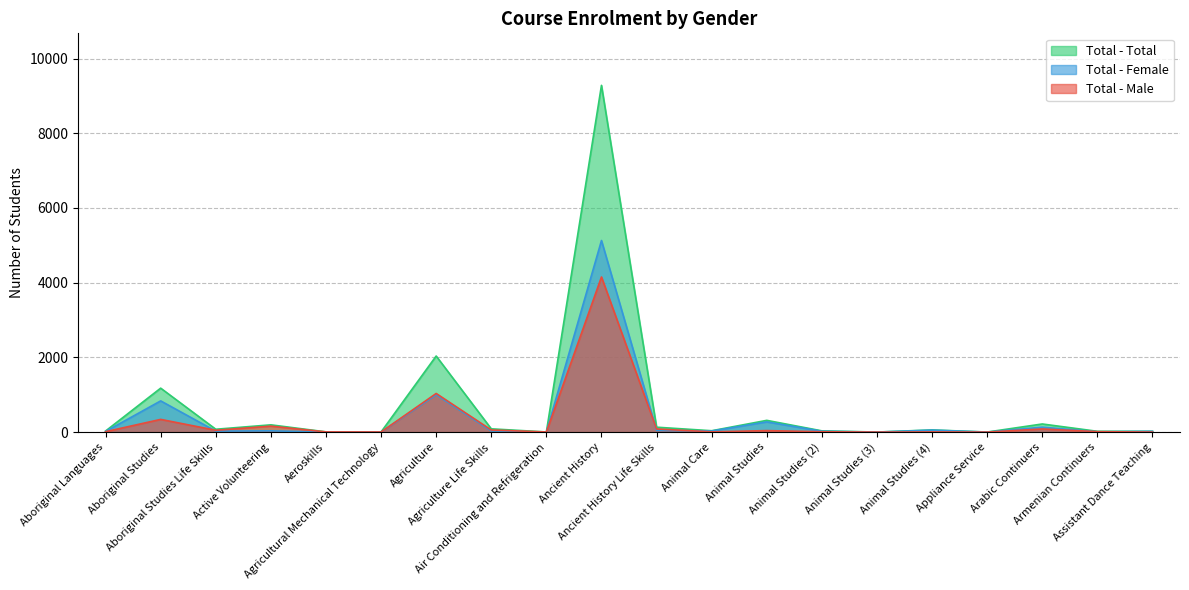

Reading right to left, extract all data points from this chart.

Total - Male: 1	13	85	1	5	1	10	41	7	85	4153	4	57	1035	4	6	160	50	341	12
Total - Female: 21	9	133	1	54	1	24	274	30	47	5129	0	31	1002	1	1	35	27	836	18
Total - Total: 22	22	218	2	59	2	34	315	37	132	9282	4	88	2037	4	7	195	77	1177	30